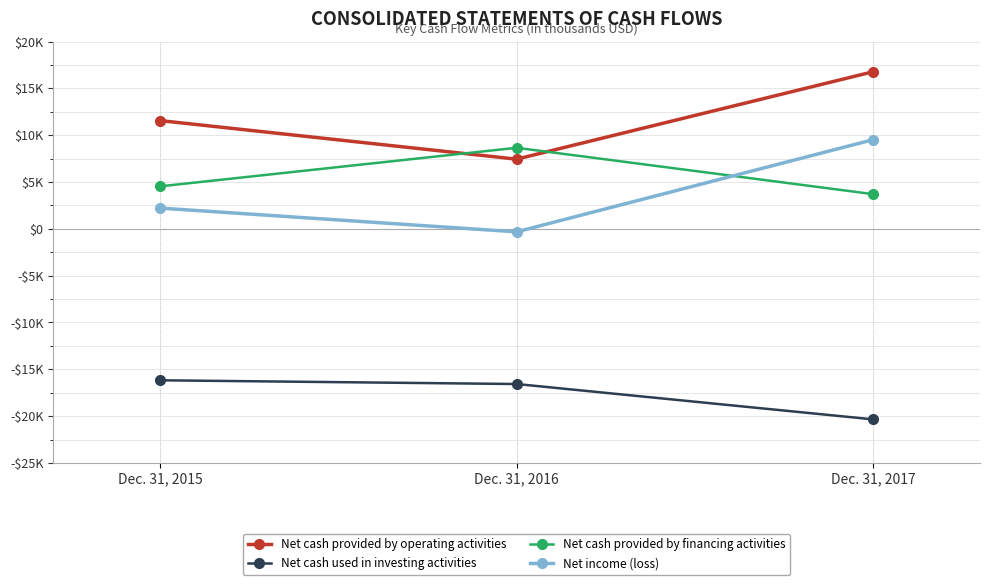

Does the chart display data point markers on the line(s)?

Yes